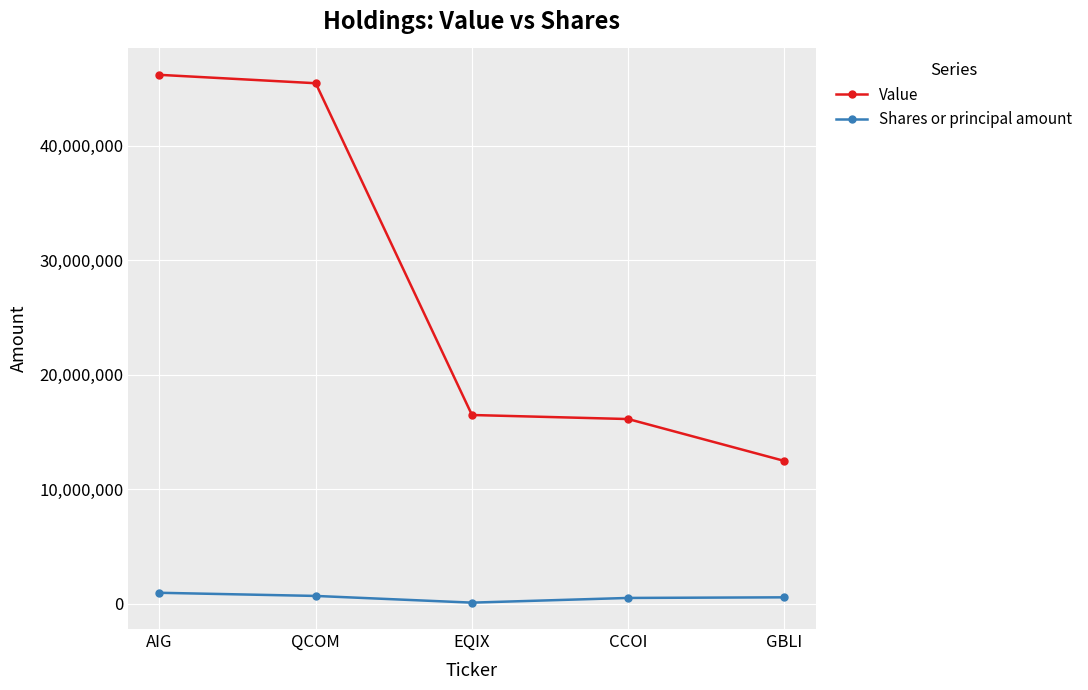

Does the chart have visible grid lines?

Yes